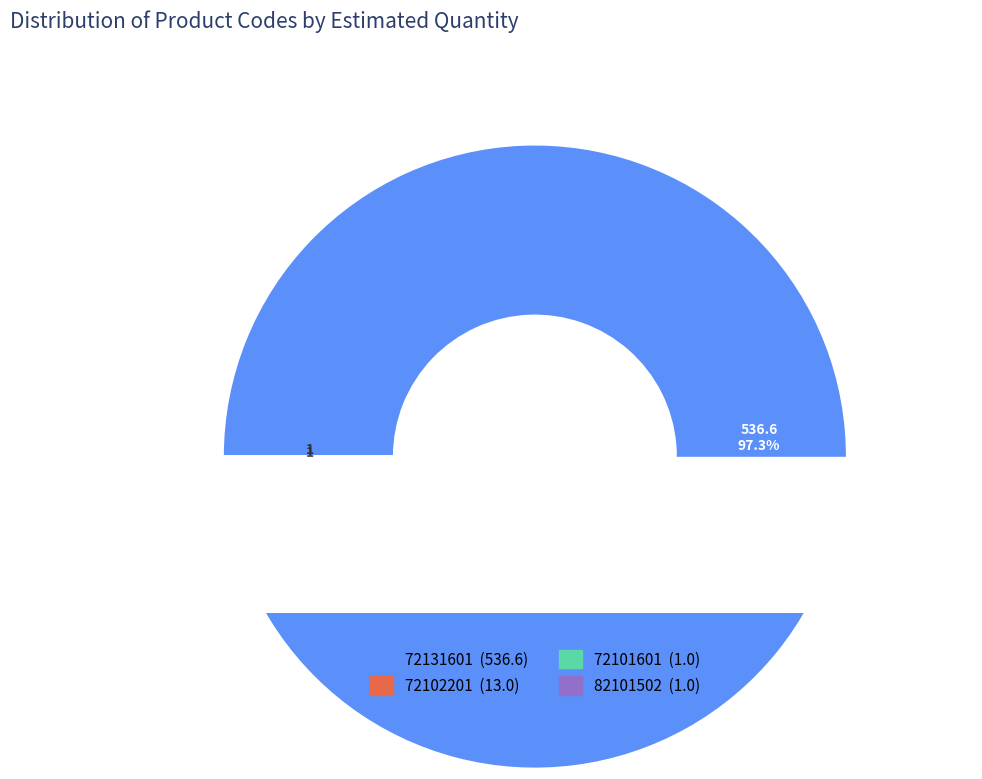

To the nearest percent, what is the average slice percentage?

25%